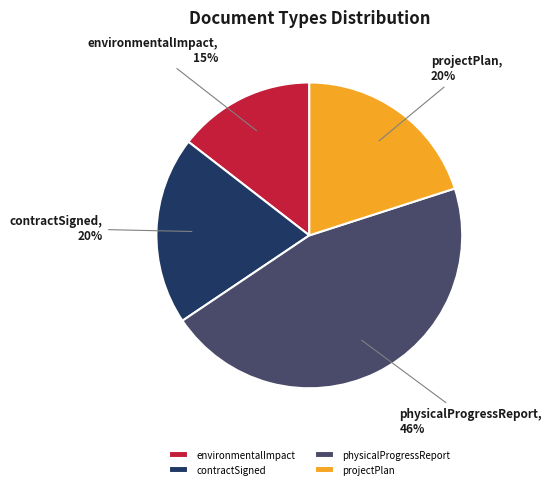

Which has a higher value, contractSigned or environmentalImpact?

contractSigned